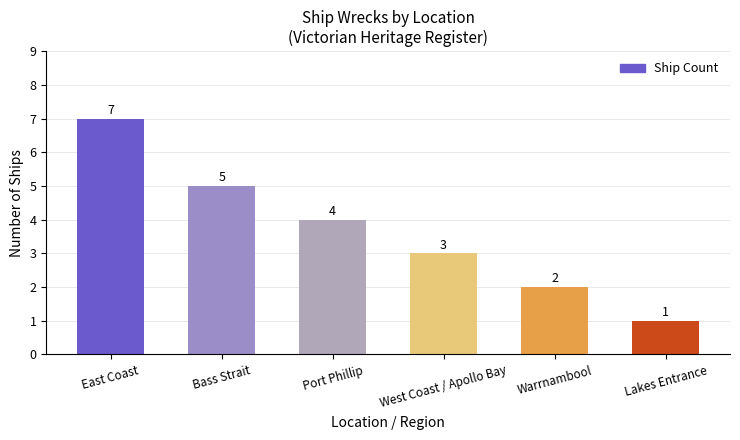

How many values are below 4?

3